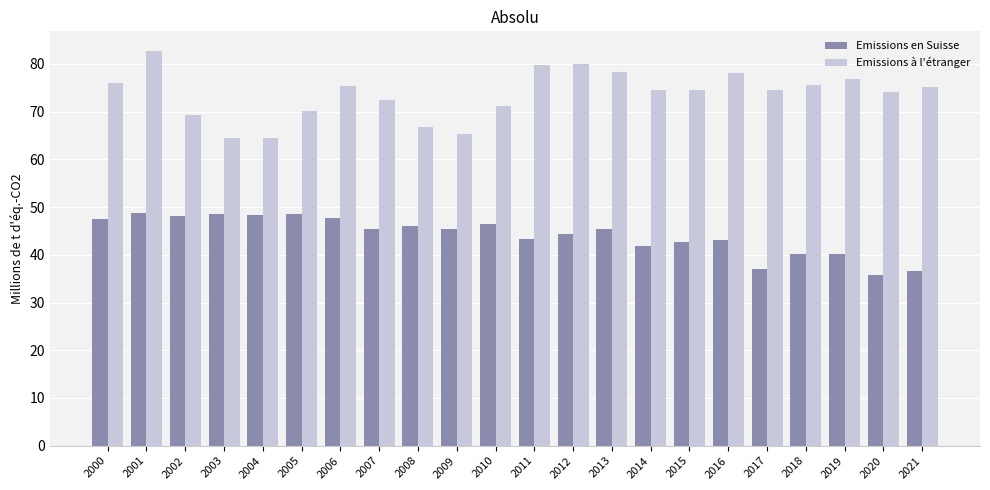

What are all the series names shown in the legend?

Emissions en Suisse, Emissions à l'étranger